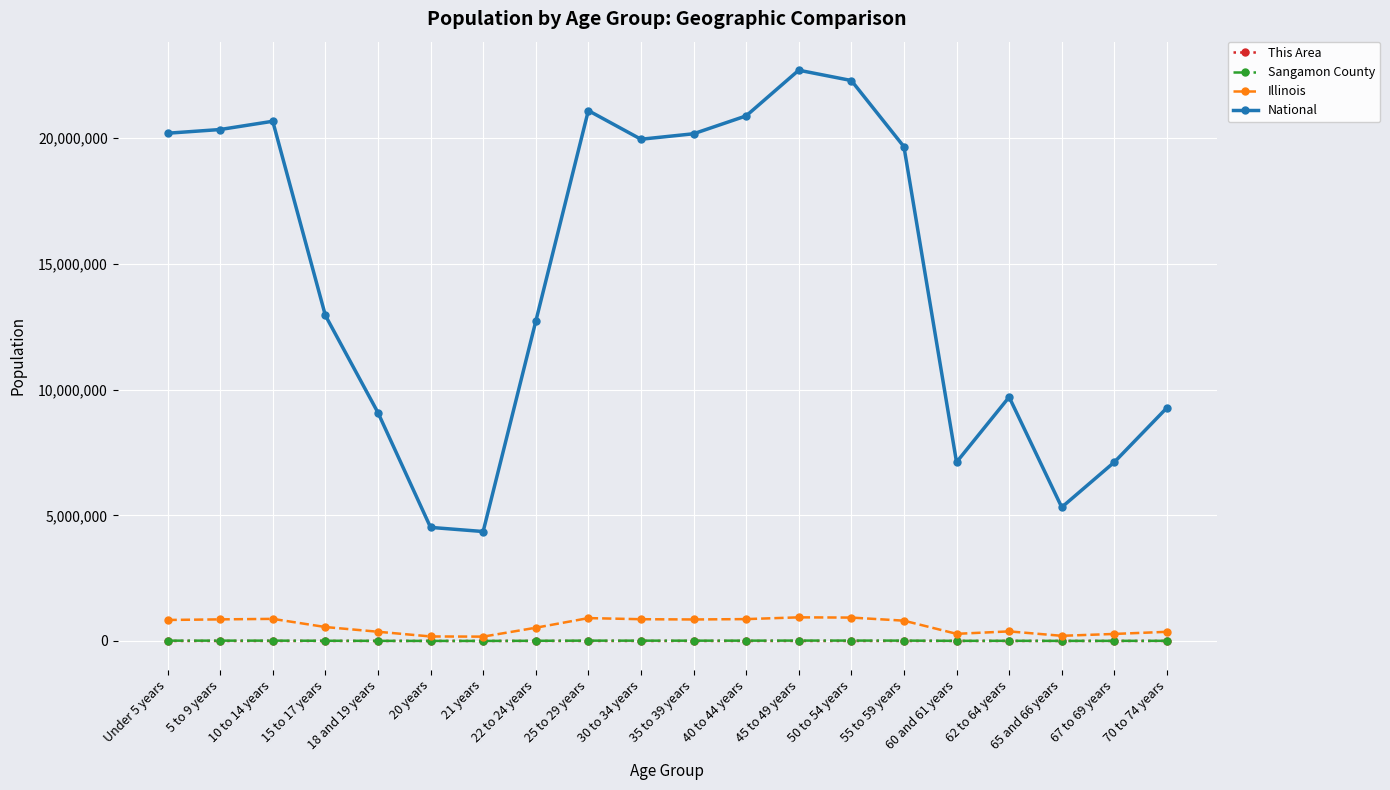

How many interior local peaks does the National series have?

4